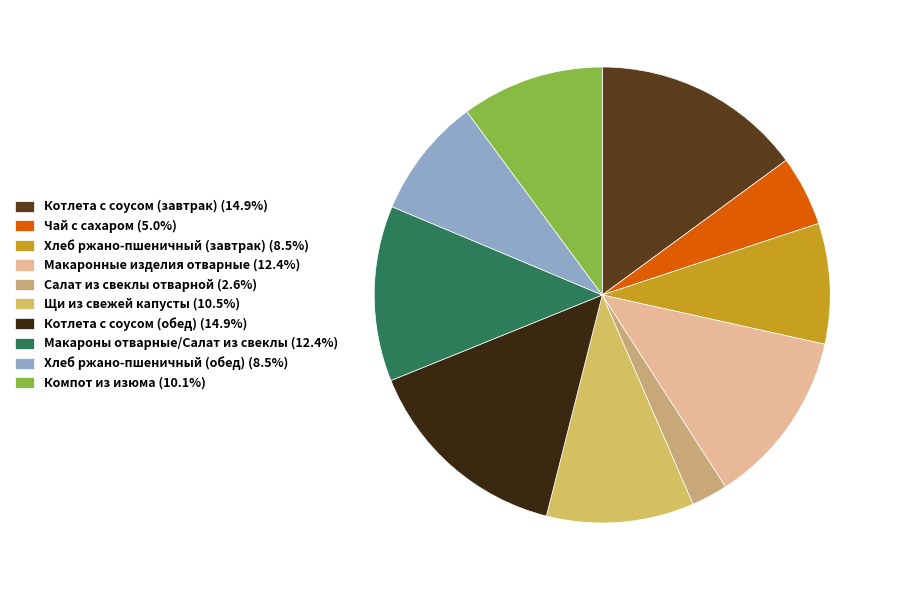

Do Салат из свеклы отварной and Щи из свежей капусты together represent more than half of the pie?

No